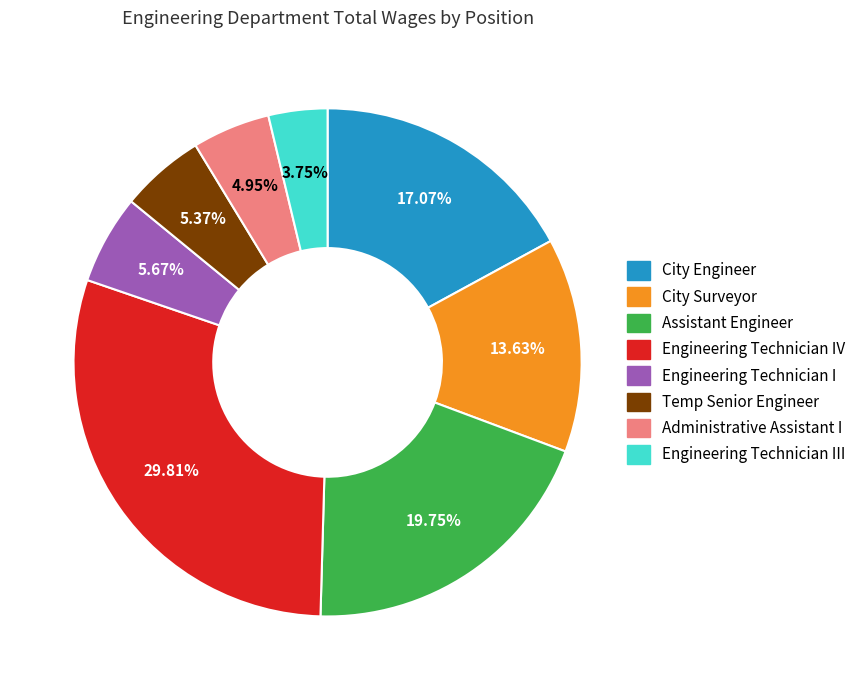

To the nearest percent, what is the difference between the largest and smallest slice percentages?

26%